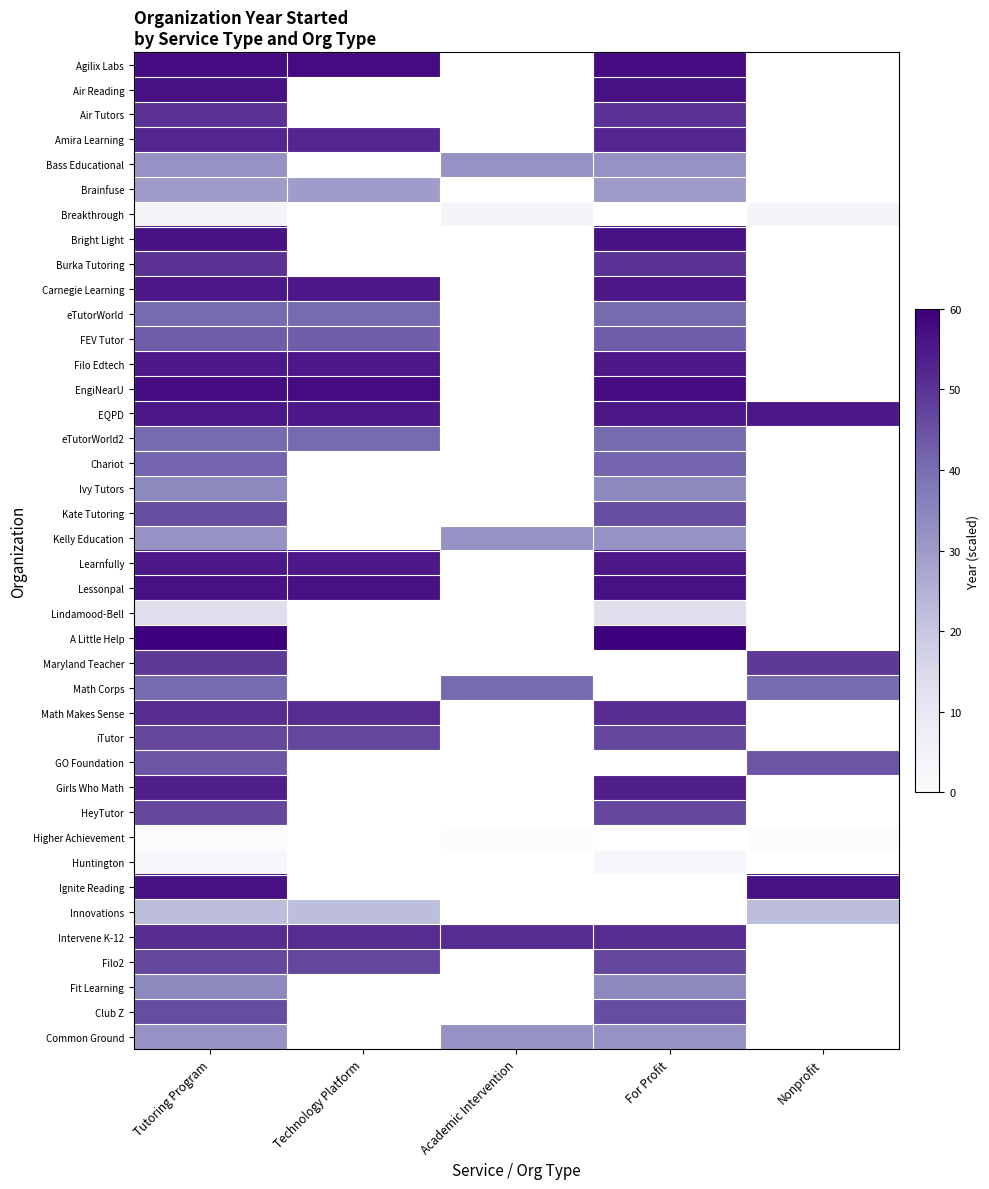

What is the highest value of the Air Reading series?

56.3